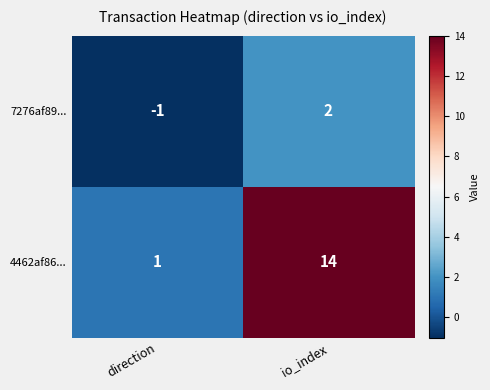

What is the difference between the highest and lowest values at direction?

2